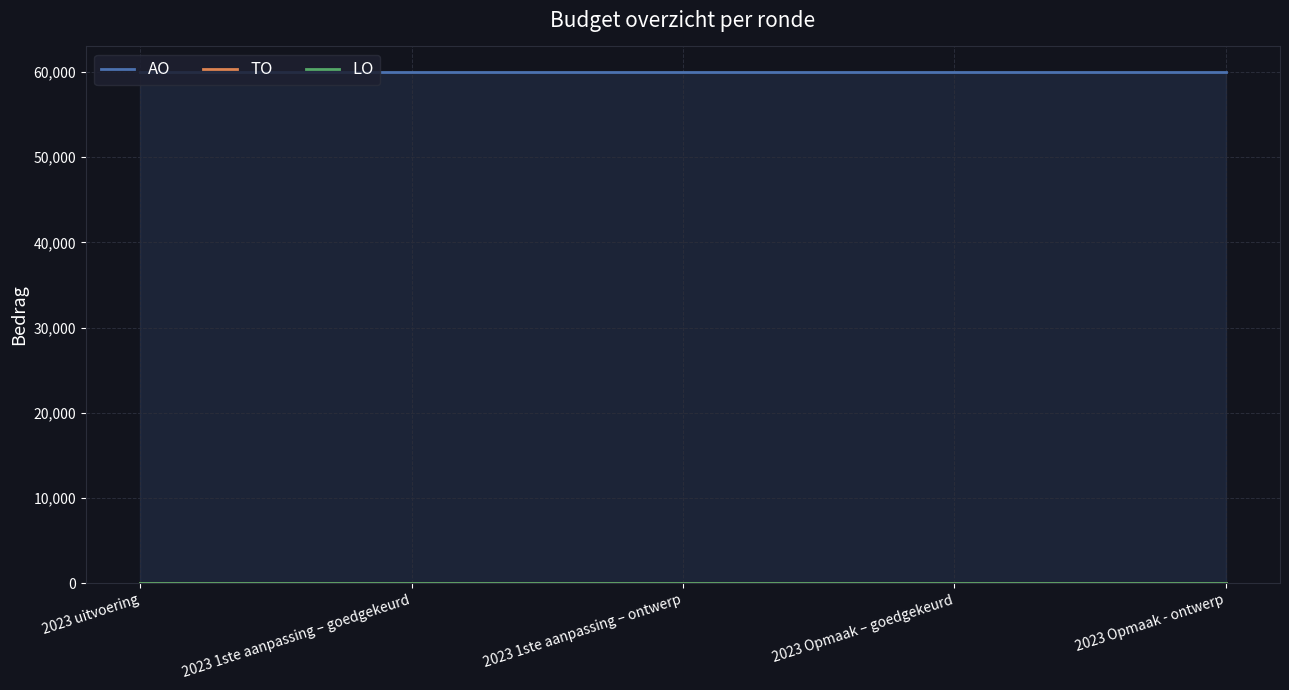

Reading left to right, list all the values displayed in this chart.

AO: 60000	60000	60000	60000	60000
TO: 0	0	0	0	0
LO: 0	0	0	0	0